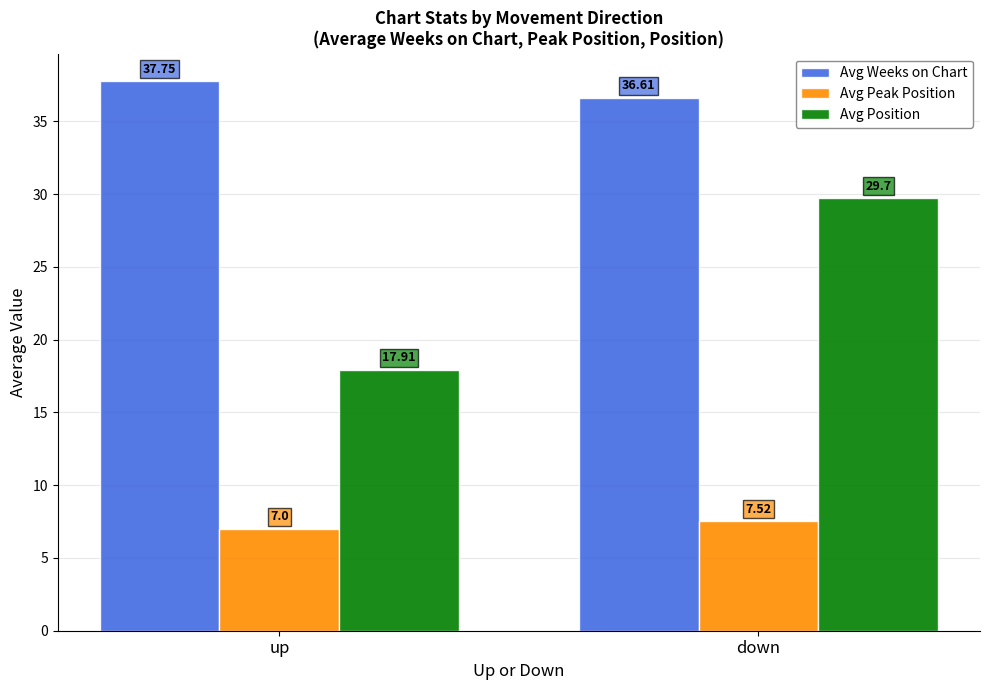

The Avg Weeks on Chart series shows 55.7 at up. True or false?

False